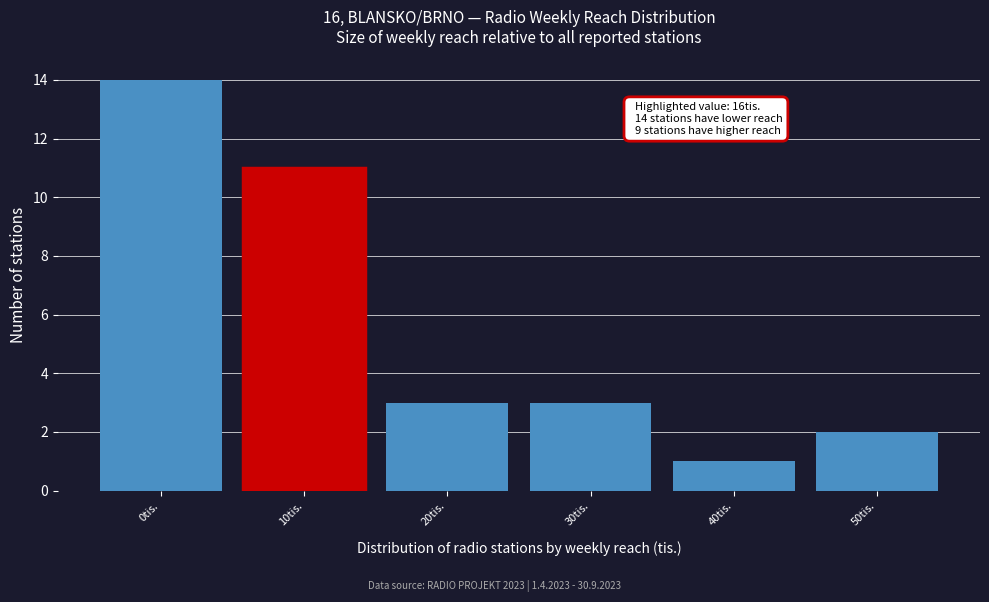

Reading left to right, what are all the values shown in this chart?

14	11	3	3	1	2